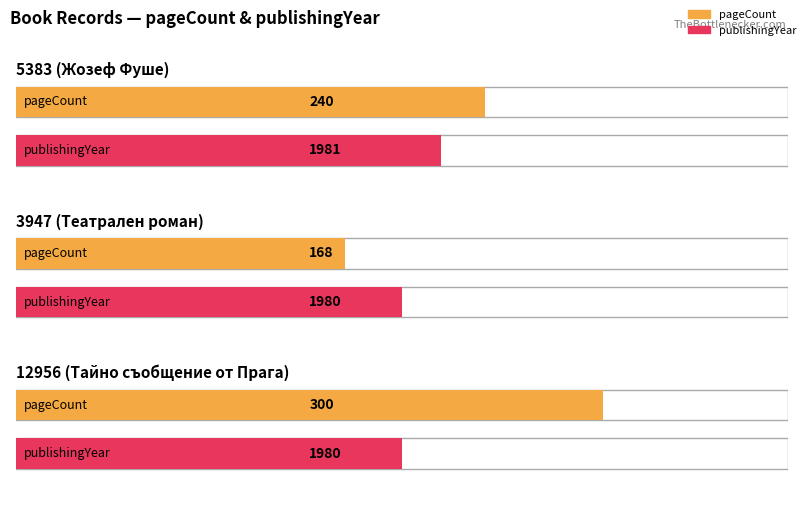

What is the label of the 2nd bar from the right?

3947